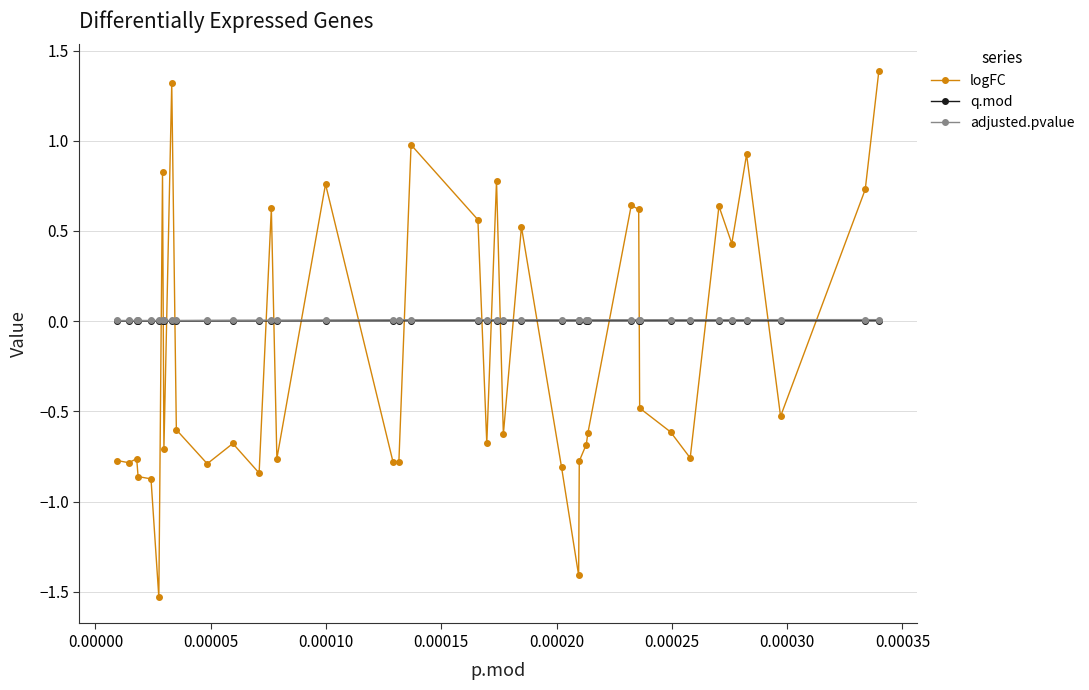

Which series has the largest range (max minus min)?

logFC